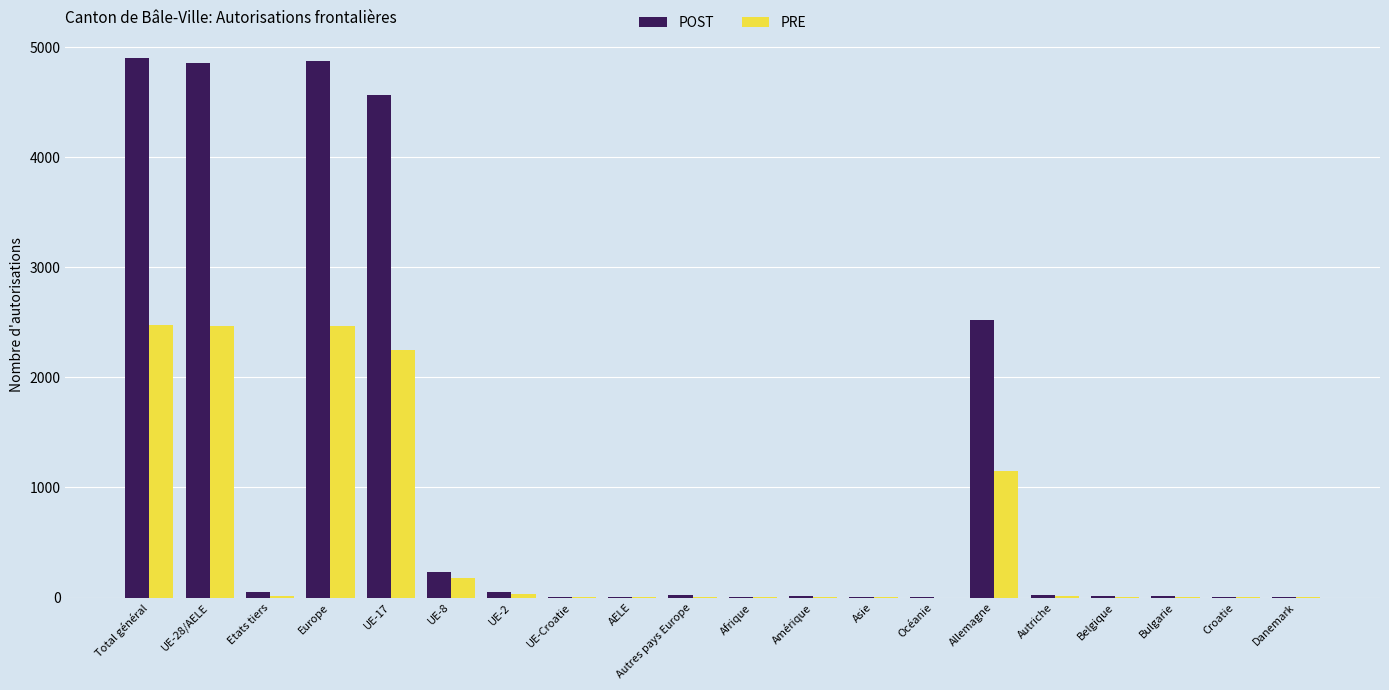

True or false: PRE has a value of 4403 at Europe.

False